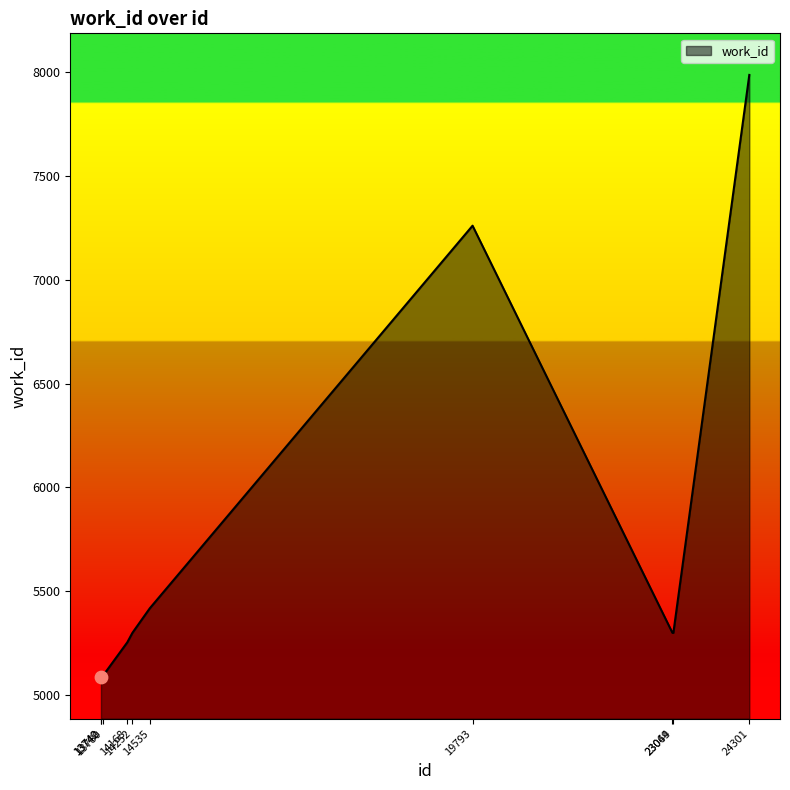

What is the change in value from 23049 to 24301?

+2683